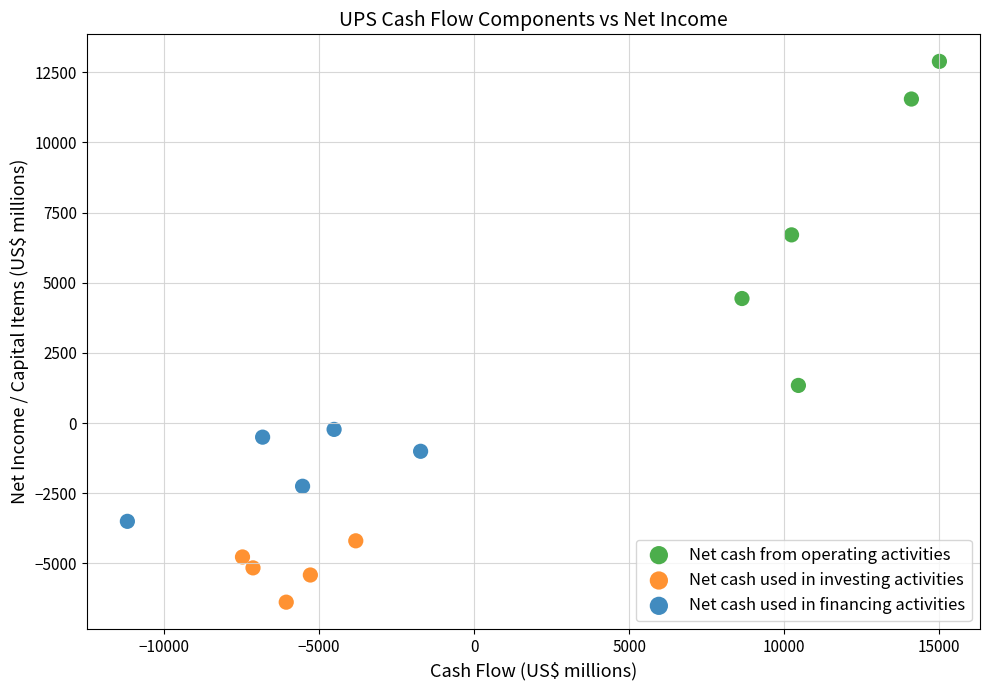

What are all the series names shown in the legend?

Net cash from operating activities, Net cash used in investing activities, Net cash used in financing activities